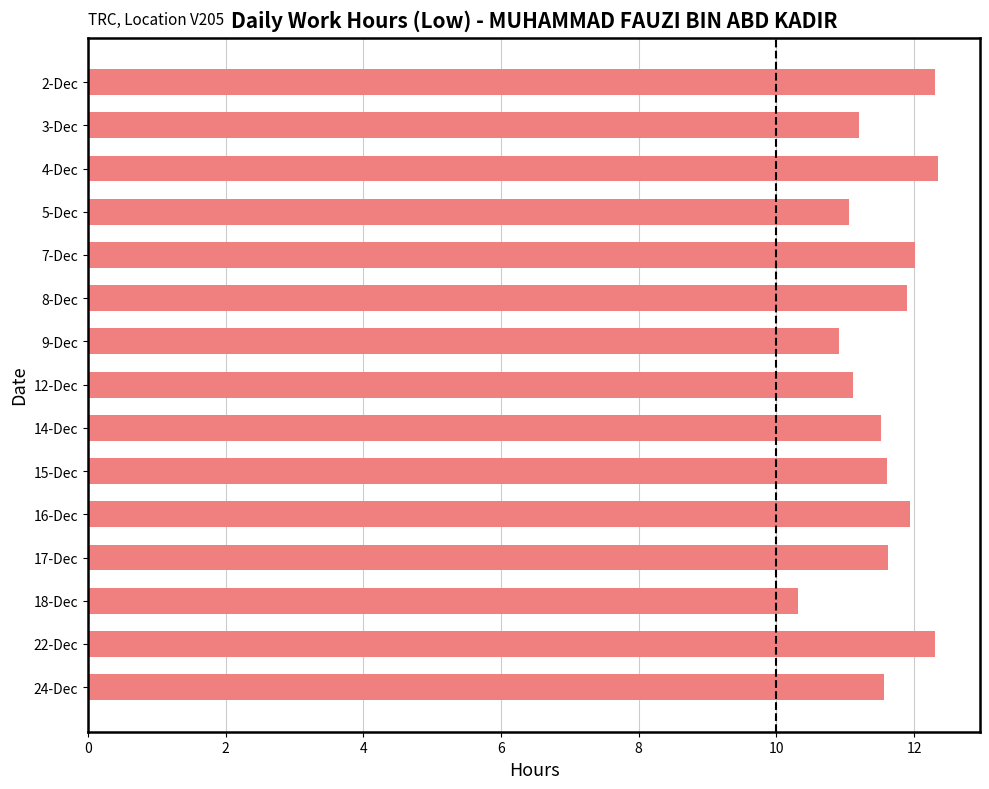

What is the average value?

11.6